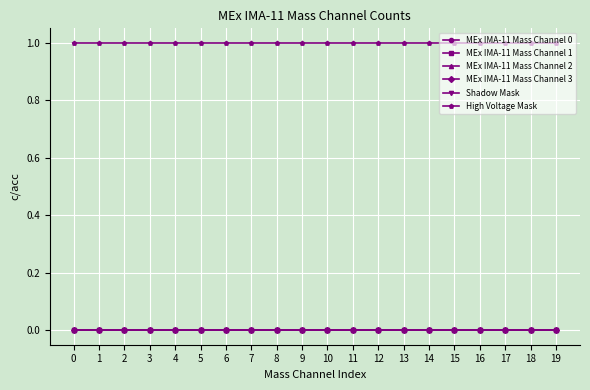

Reading left to right, what are all the values shown in this chart?

MEx IMA-11 Mass Channel 0: 0	0	0	0	0	0	0	0	0	0	0	0	0	0	0	0	0	0	0	0
MEx IMA-11 Mass Channel 1: 0	0	0	0	0	0	0	0	0	0	0	0	0	0	0	0	0	0	0	0
MEx IMA-11 Mass Channel 2: 0	0	0	0	0	0	0	0	0	0	0	0	0	0	0	0	0	0	0	0
MEx IMA-11 Mass Channel 3: 0	0	0	0	0	0	0	0	0	0	0	0	0	0	0	0	0	0	0	0
Shadow Mask: 0	0	0	0	0	0	0	0	0	0	0	0	0	0	0	0	0	0	0	0
High Voltage Mask: 1	1	1	1	1	1	1	1	1	1	1	1	1	1	1	1	1	1	1	1